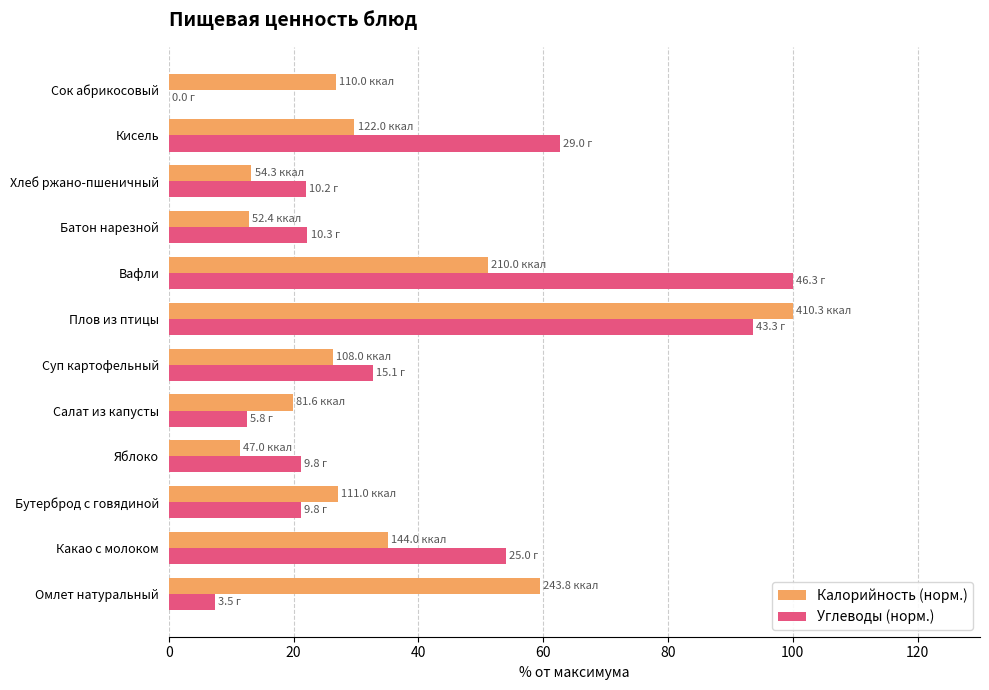

What is the maximum value for Углеводы (норм.)?

100.0